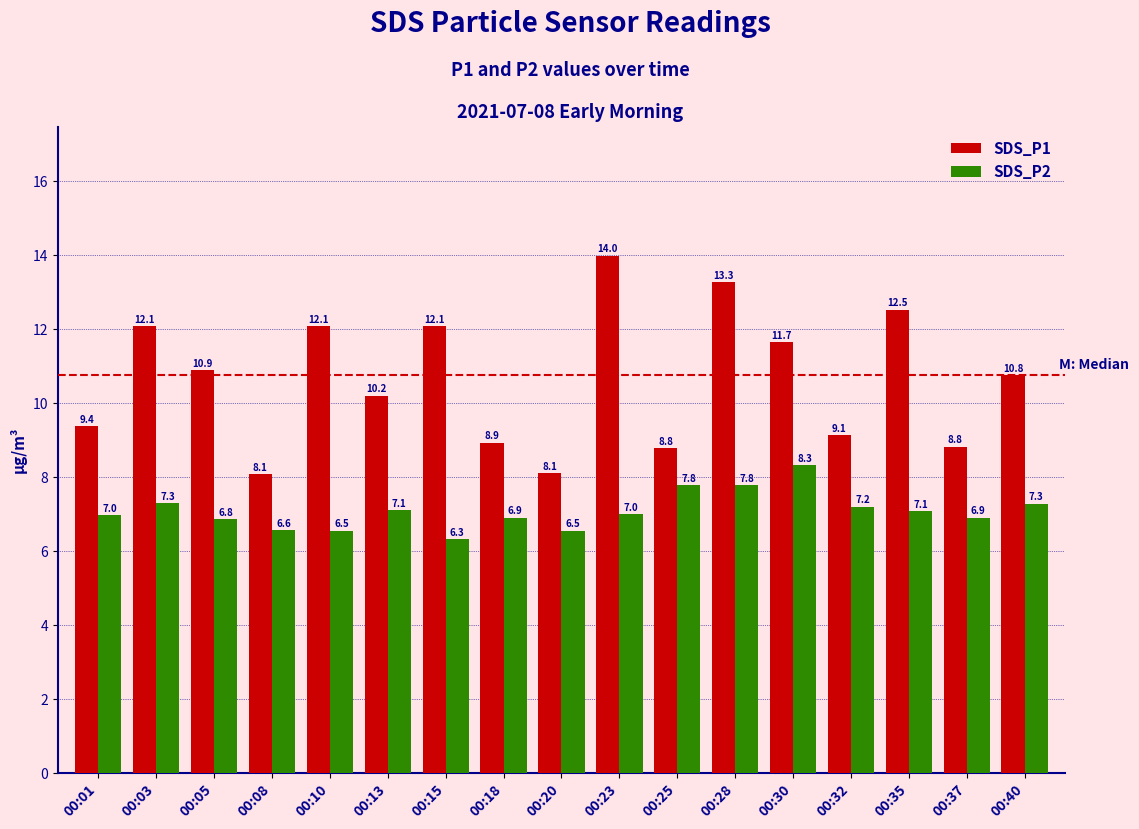

Is it true that SDS_P2 equals 2.8 at 00:23?

False